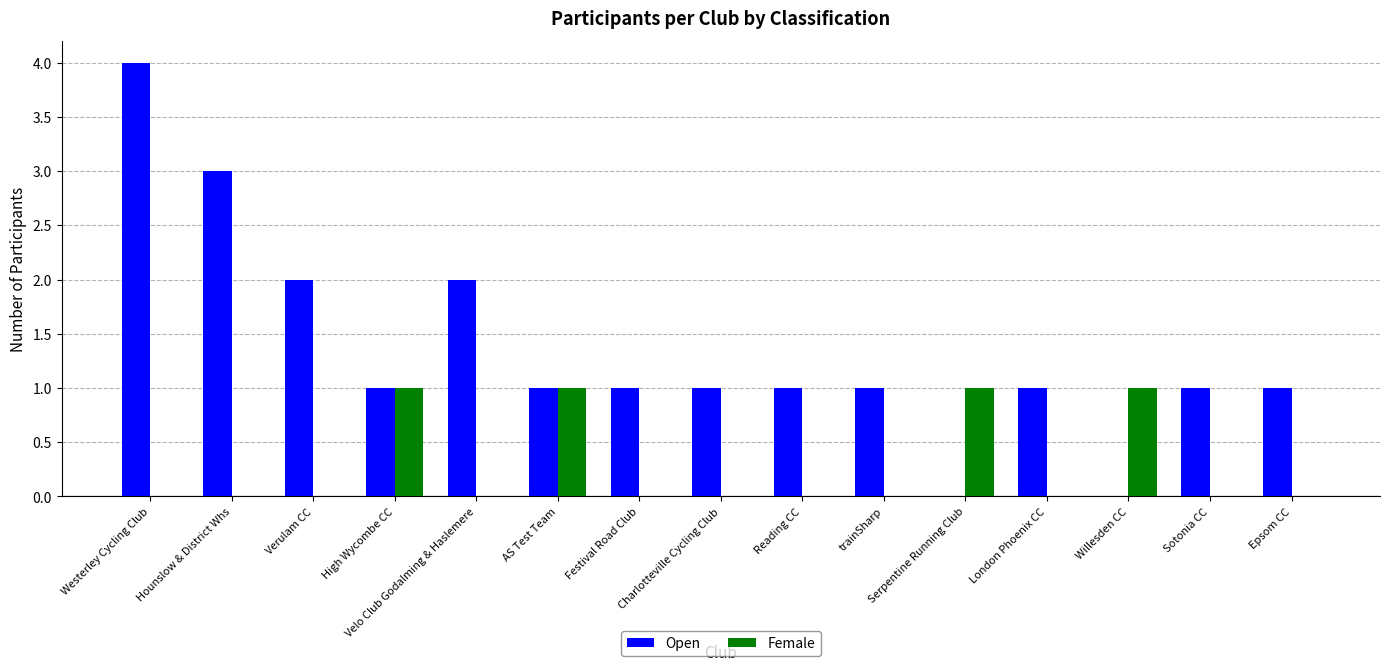

Is the value of Open at High Wycombe CC greater than the value of Female at Westerley Cycling Club?

Yes